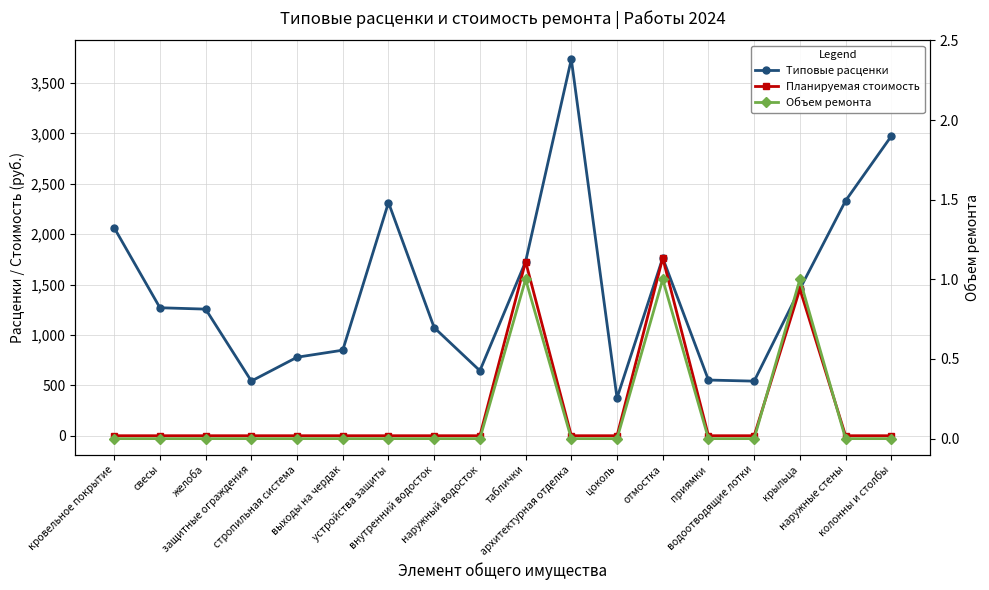

In Планируемая стоимость, how many points are higher than both neighbors (excluding endpoints)?

3